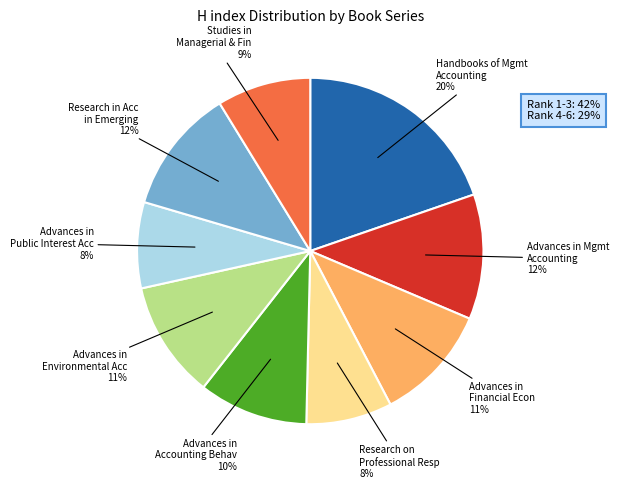

Combined, do Research in Acc in Emerging and Advances in Mgmt Accounting account for over 50%?

No